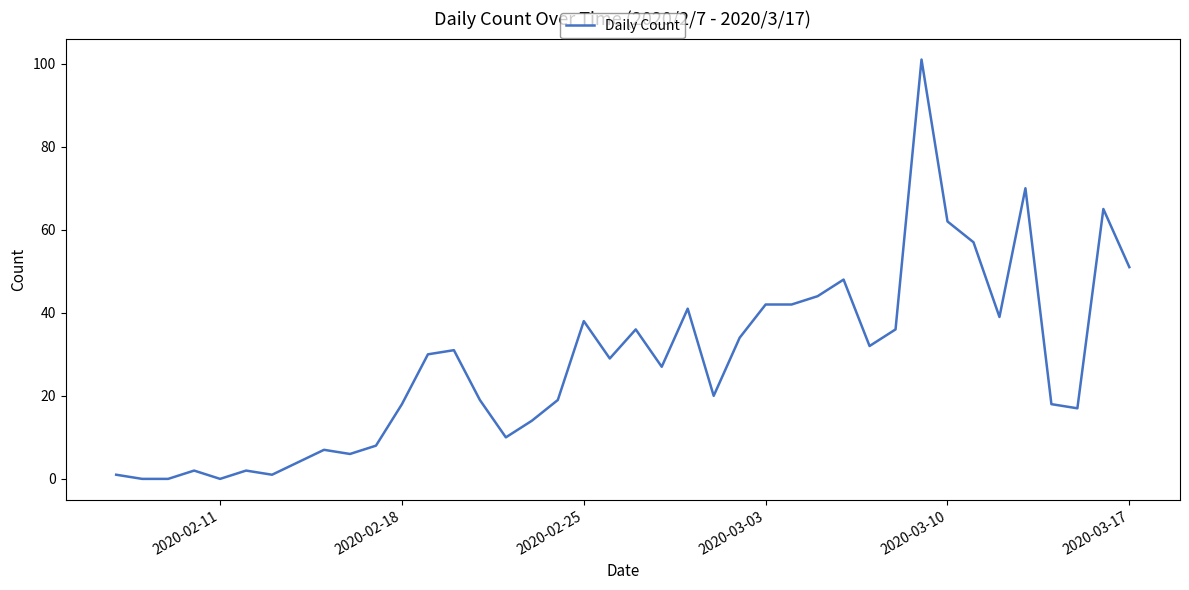

What is the difference between the maximum and minimum values?

101